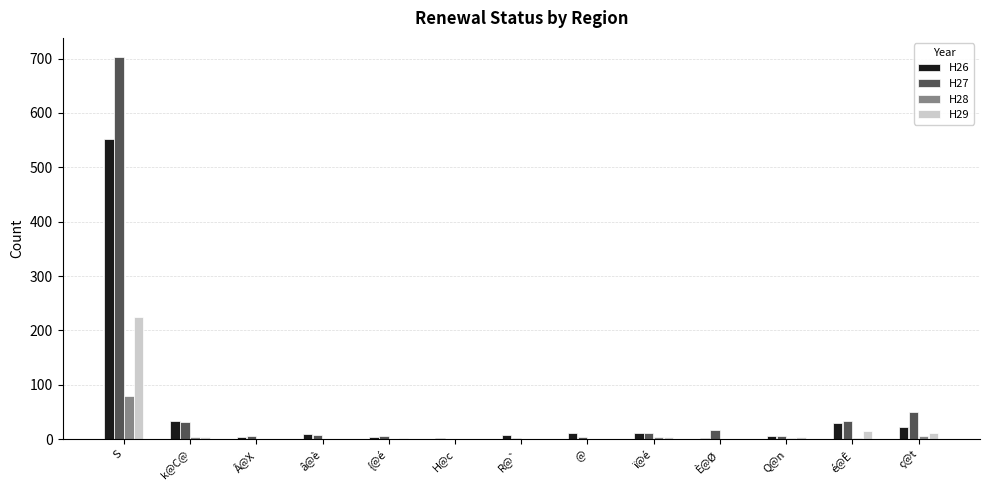

Which category has the highest value across all series?

S